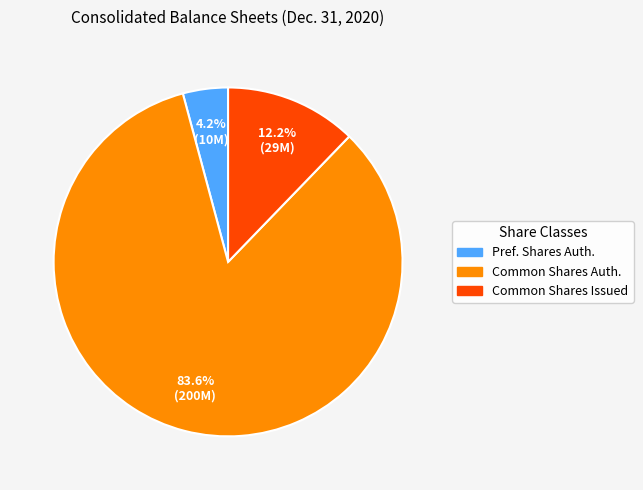

Combined, do Common Shares Issued and Common Shares Auth. account for over 50%?

Yes